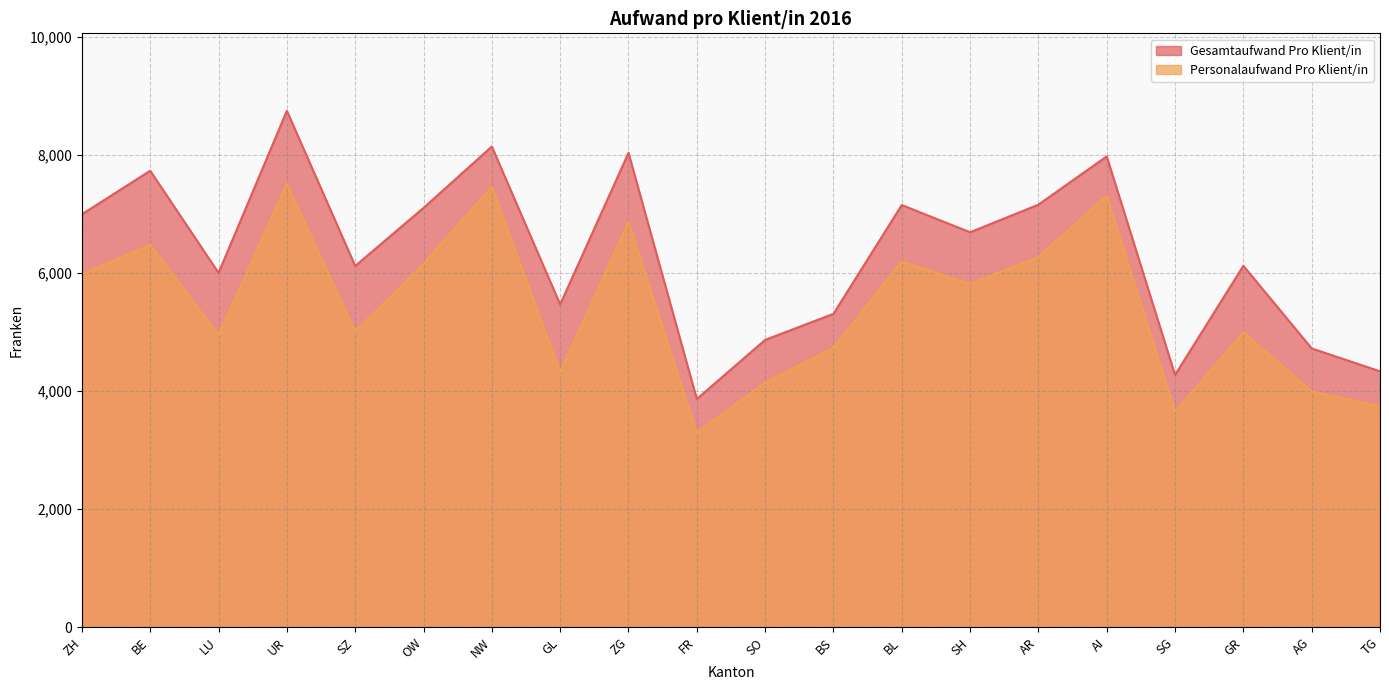

What are all the series names shown in the legend?

Gesamtaufwand Pro Klient/in, Personalaufwand Pro Klient/in